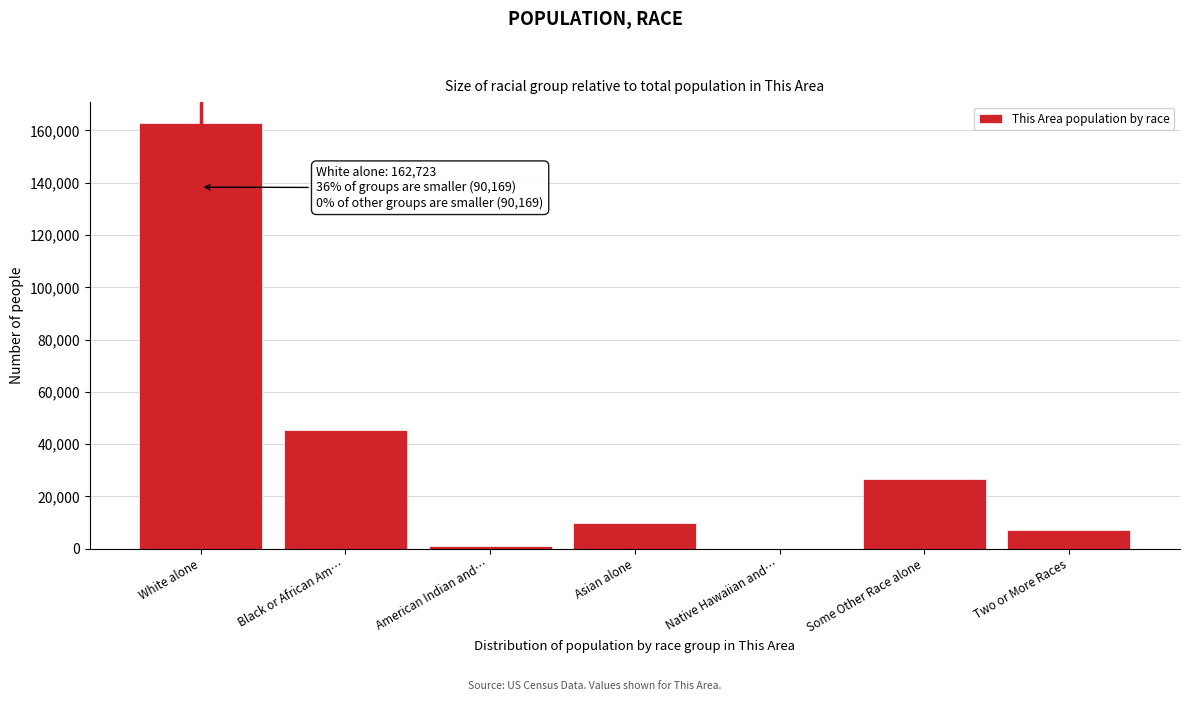

Reading right to left, transcribe all the data shown in this chart.

Two or More Races=7191	Some Other Race alone=26742	Native Hawaiian and…=54	Asian alone=9942	American Indian and…=863	Black or African Am…=45377	White alone=162723